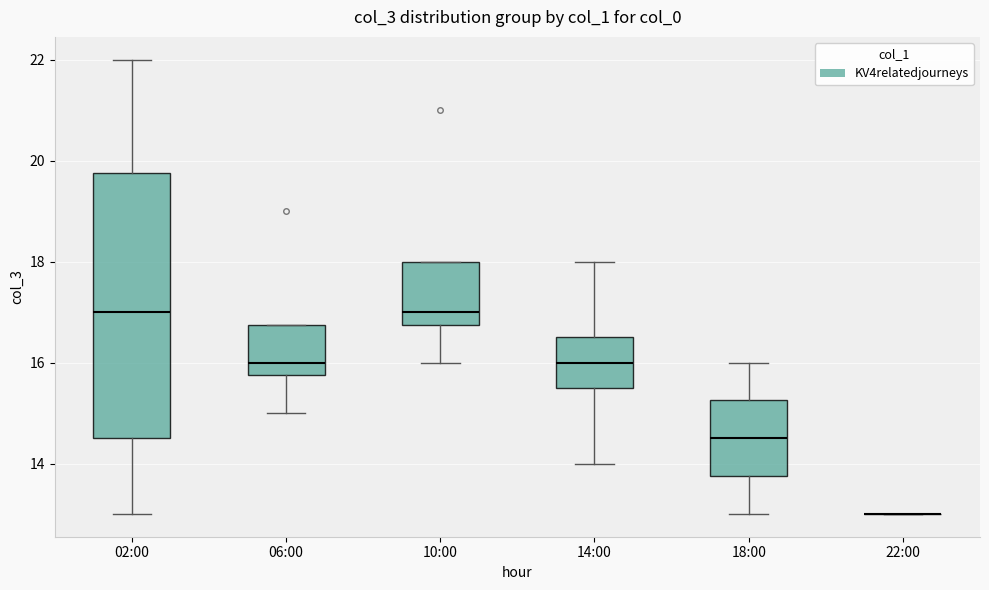

Reading left to right, read every box against the y-axis: the position of its median line, the range the box covers, and the ends of its whiskers. The values are not printed on the chart, so give them approximately, as read against the axis.

02:00: median 17.0, box 14.6 to 19.8, whiskers 13.0 to 22.0
06:00: median 16.0, box 15.8 to 16.8, whiskers 15.0 to 16.8
10:00: median 17.0, box 16.8 to 18.0, whiskers 16.0 to 18.0
14:00: median 16.0, box 15.6 to 16.6, whiskers 14.0 to 18.0
18:00: median 14.6, box 13.8 to 15.2, whiskers 13.0 to 16.0
22:00: box collapsed to a line at 13.0, whiskers 13.0 to 13.0